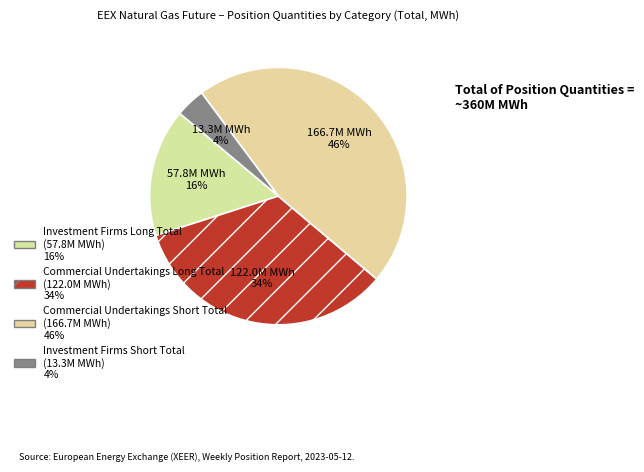

To the nearest percent, what percentage of the pie is Commercial Undertakings Long Total?

34%